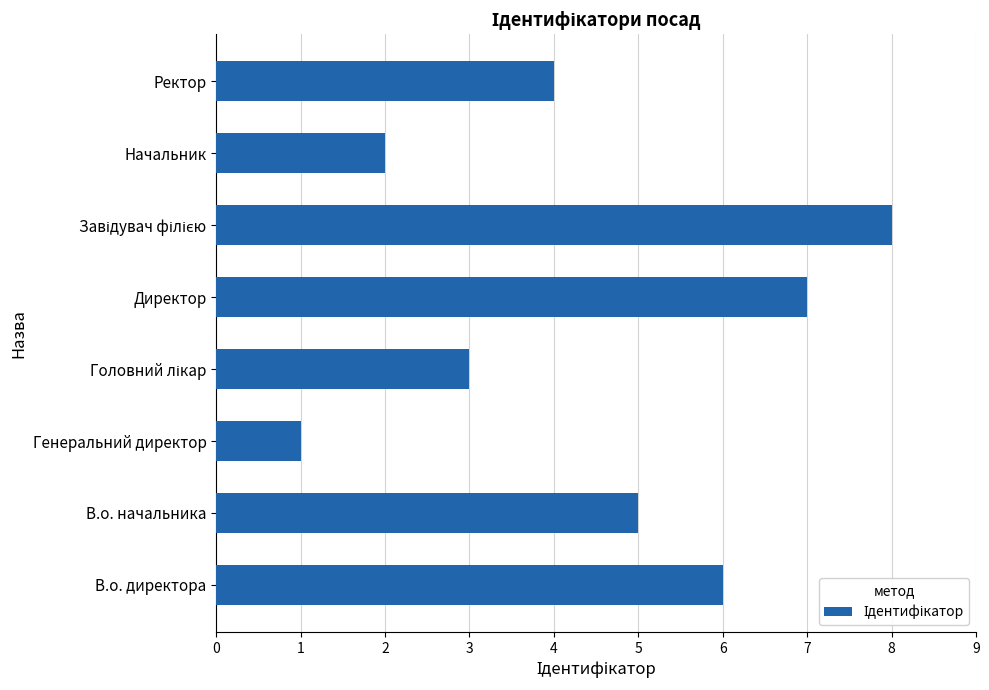

Which category has the lowest value across all series?

Генеральний директор